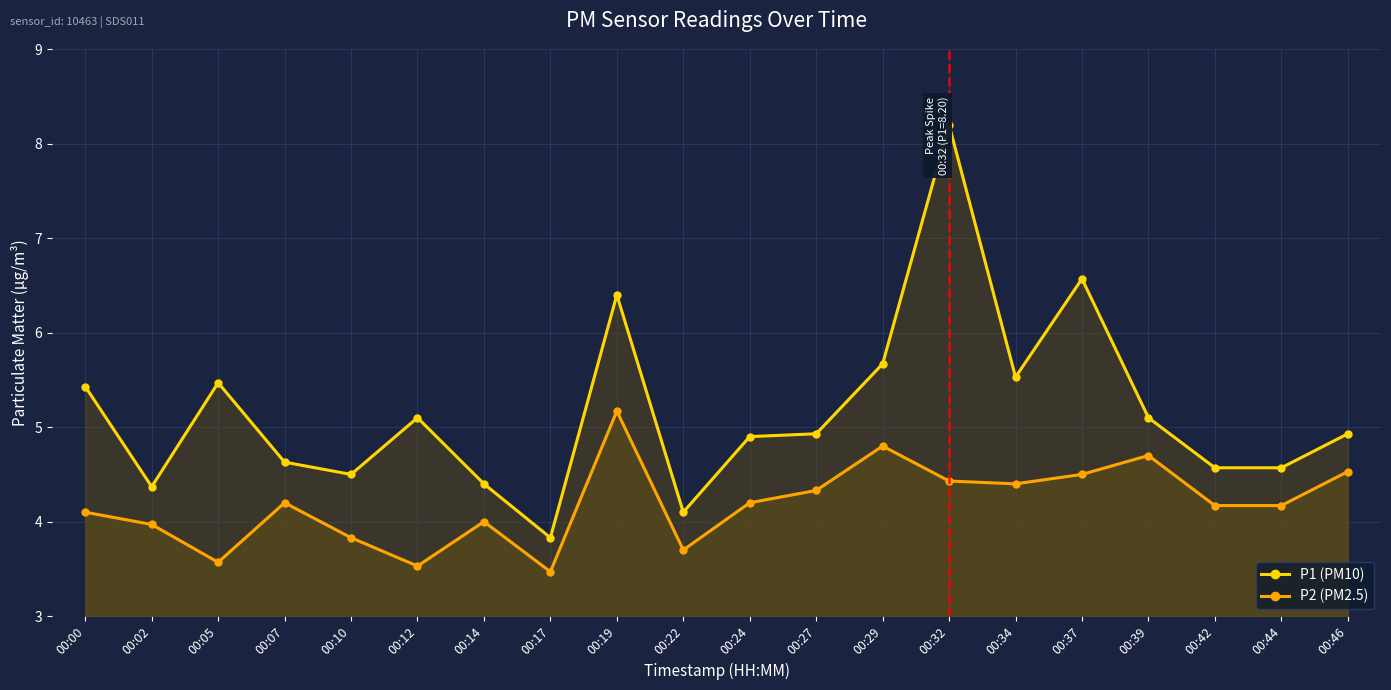

Where does the P2 (PM2.5) series first go above 4?

00:00